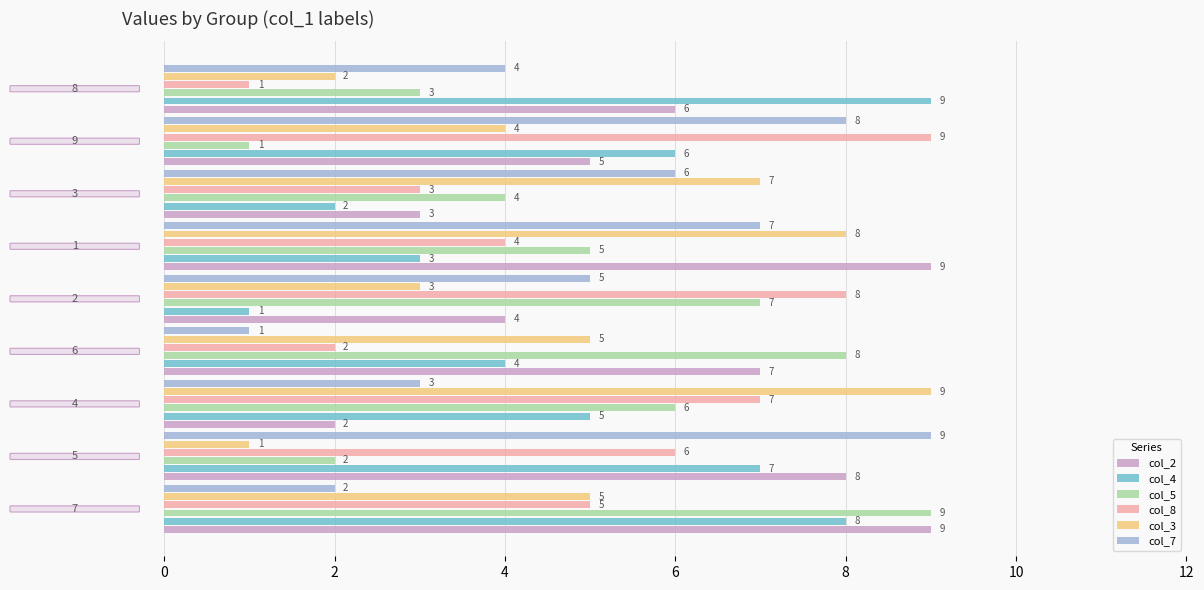

How many col_2 values are between 4 and 8?

5